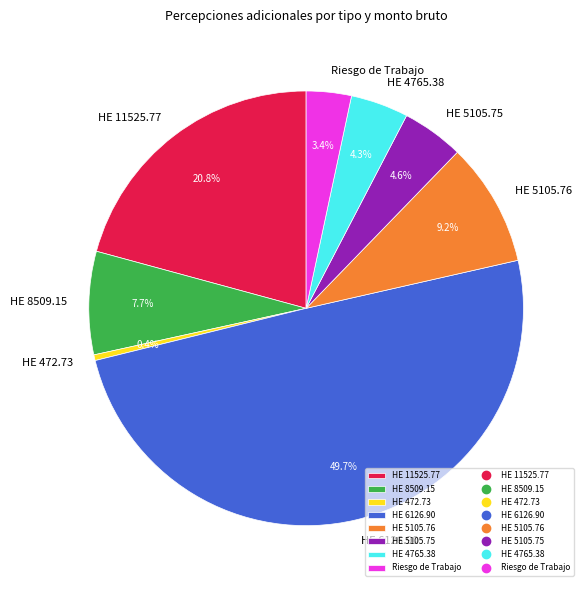

Which has a higher value, Riesgo de Trabajo or HE 8509.15?

HE 8509.15